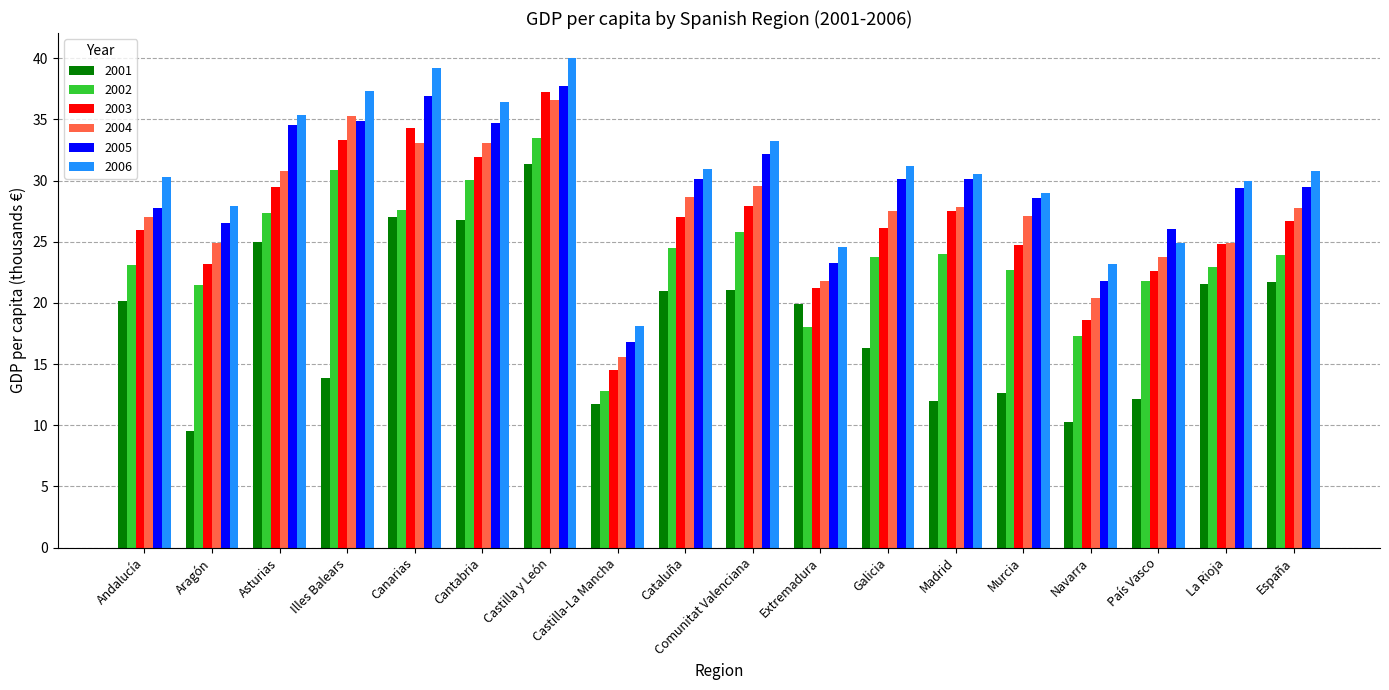

What is the average value of the 2005 series?

29.5